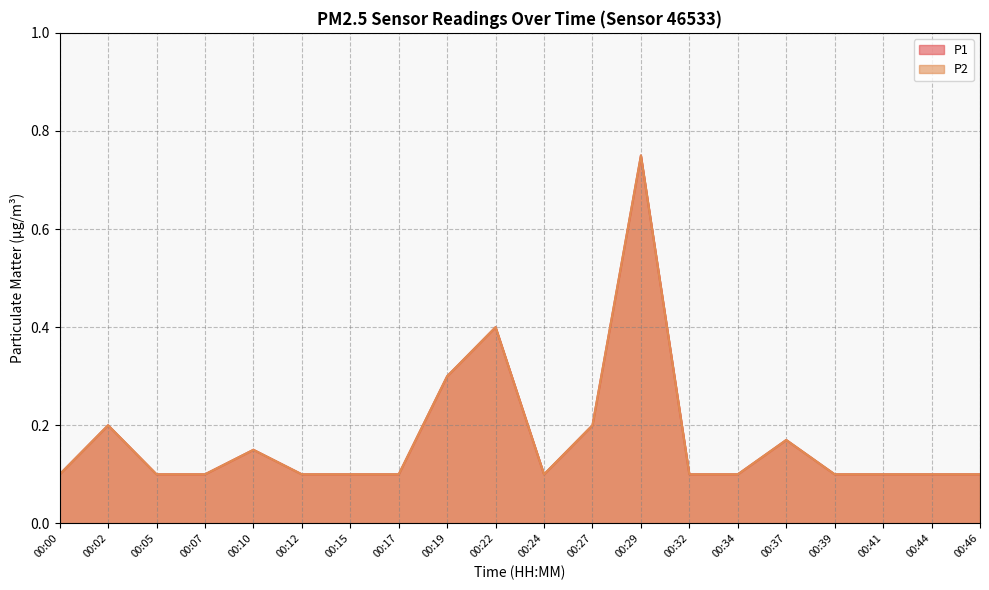

True or false: P2 and P1 intersect in this chart.

False